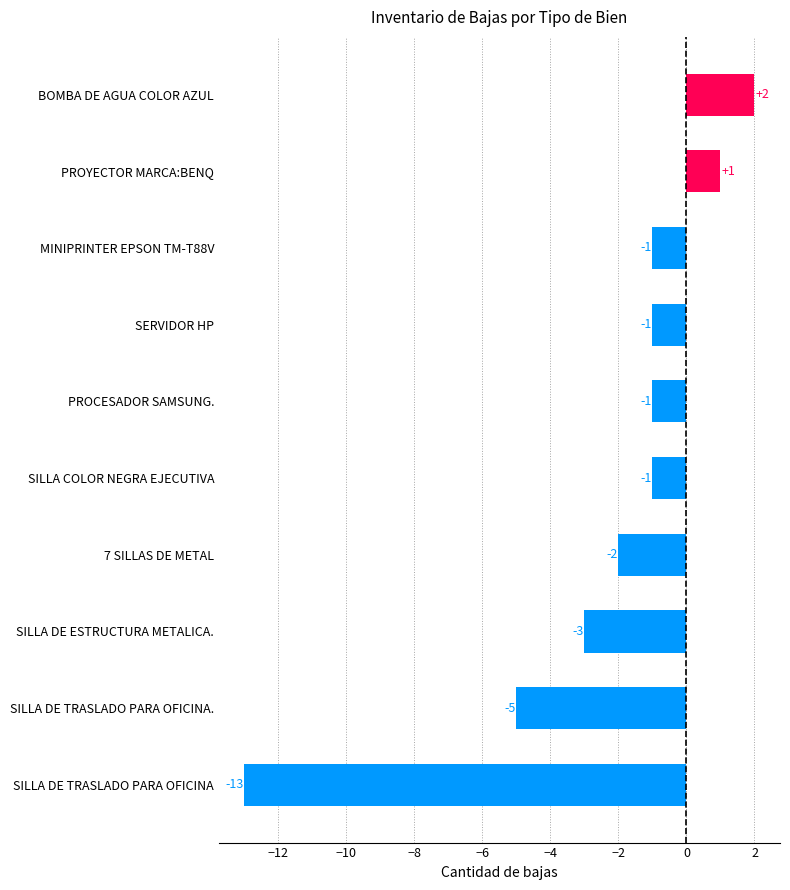

At which category does the chart reach its minimum across all series?

SILLA DE TRASLADO PARA OFICINA